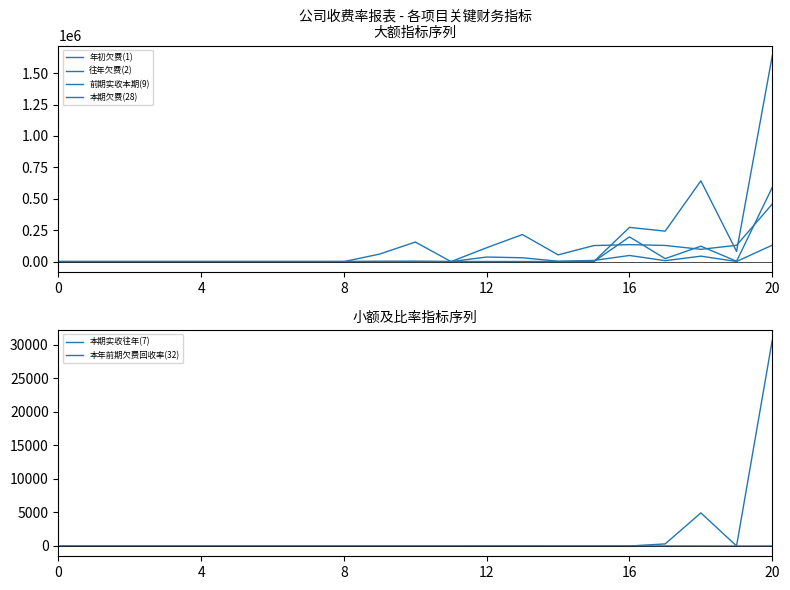

Does the chart display data point markers on the line(s)?

No